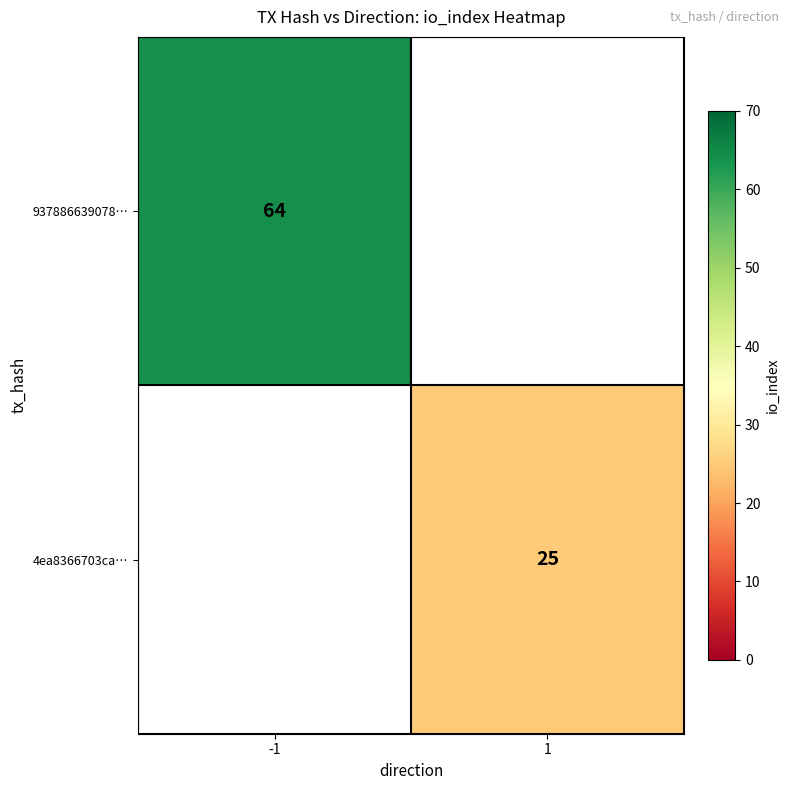

Is it true that 937886639078… equals 64 at -1?

True